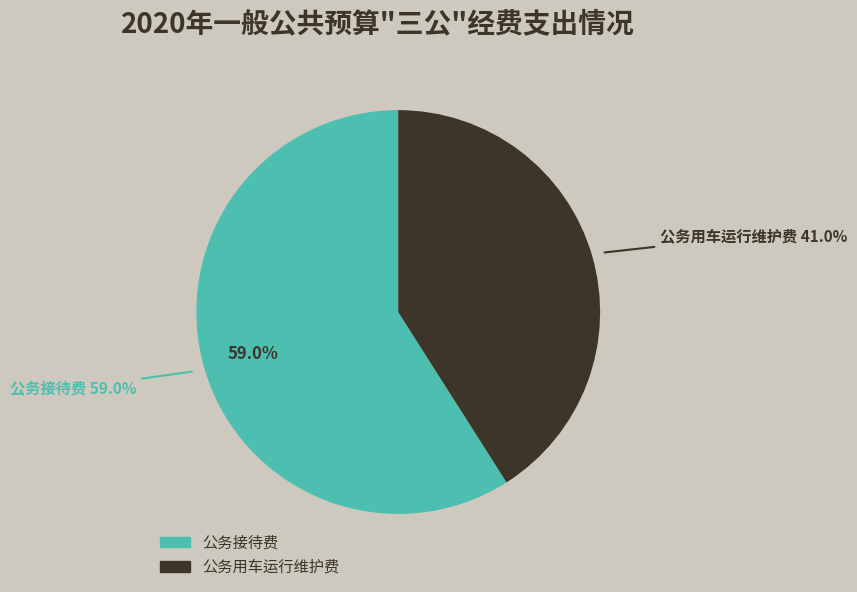

Rank the categories by value from lowest to highest.

公务用车运行维护费, 公务接待费